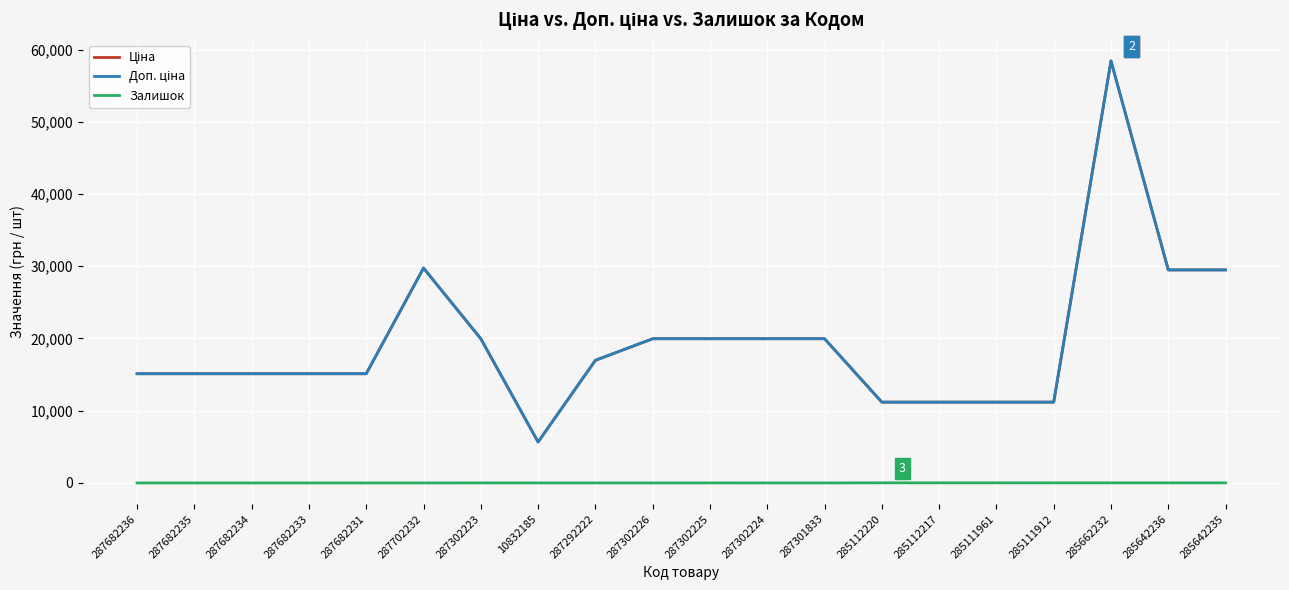

What is the maximum value shown in the chart?

58426.5